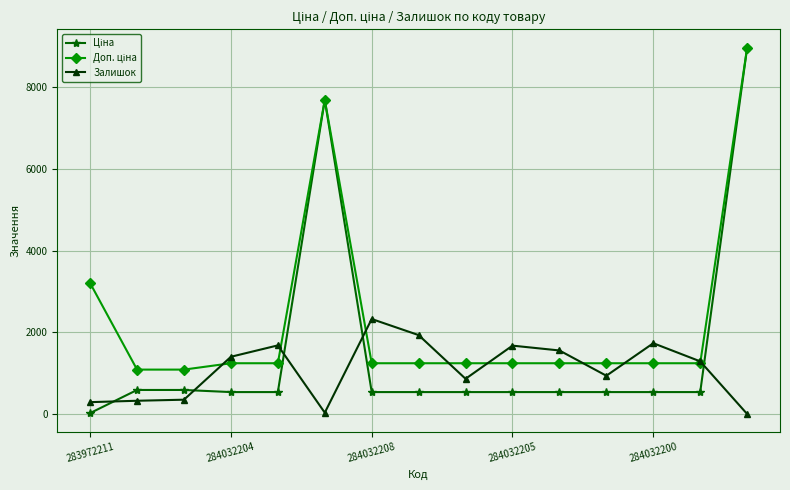

What is the value of the Залишок point at the 12th from the left?

944.0